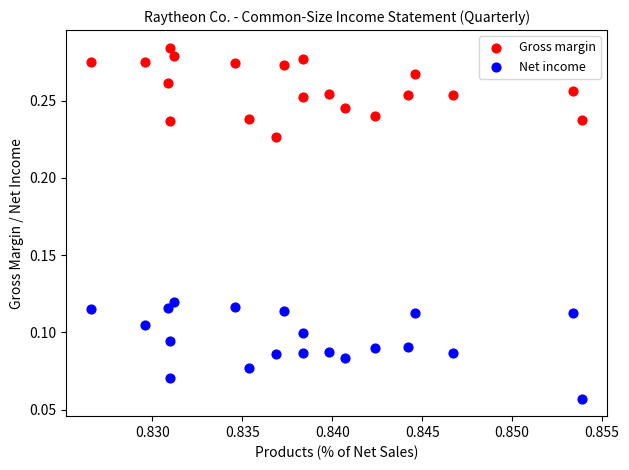

Which series reaches the minimum Y coordinate?

Net income